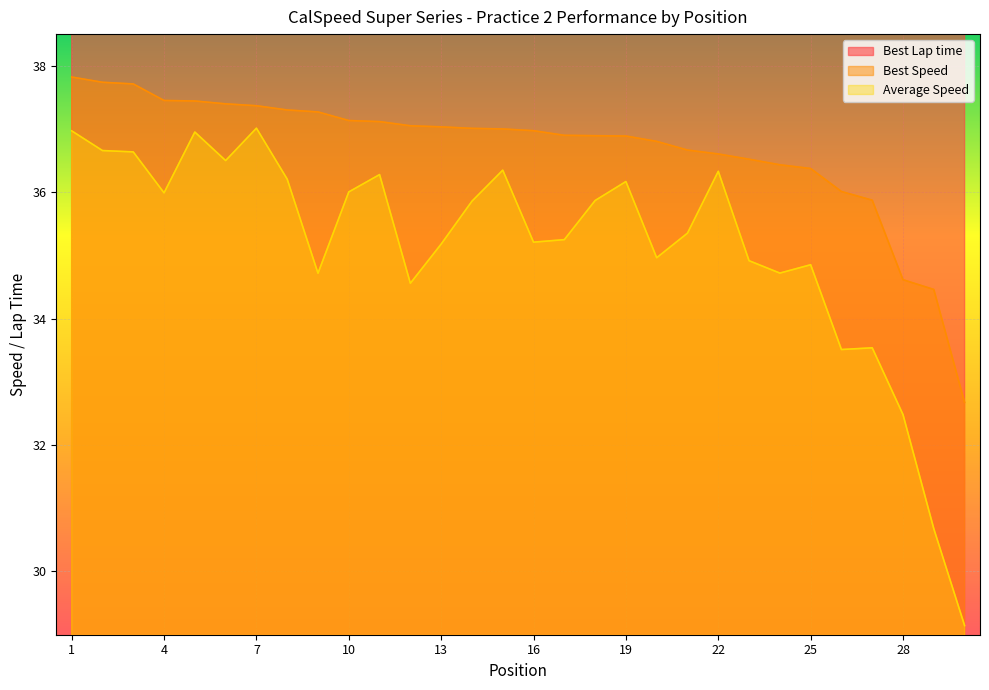

What is the difference between the second highest and second lowest values in the Best Lap time series?

6.8